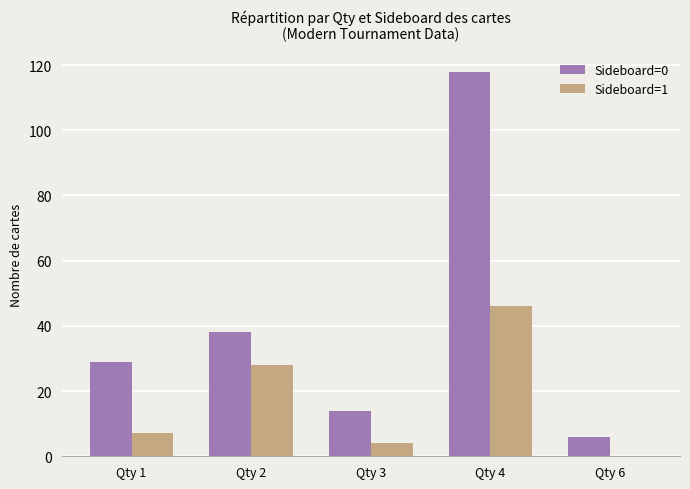

Which series changed the most between Qty 1 and Qty 4?

Sideboard=0